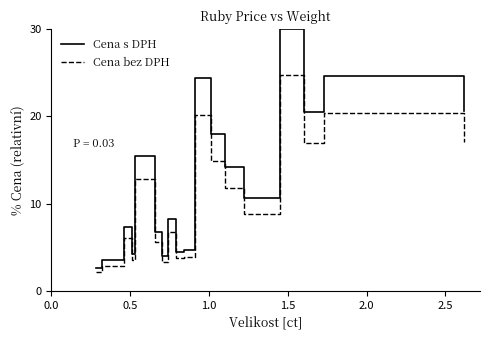

Which series has the widest spread of values?

Cena s DPH